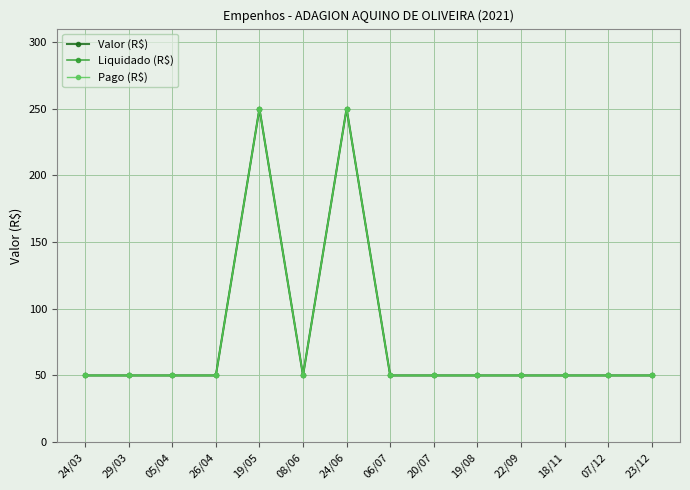

List the series in order of their peak value, lowest first.

Valor (R$), Liquidado (R$), Pago (R$)